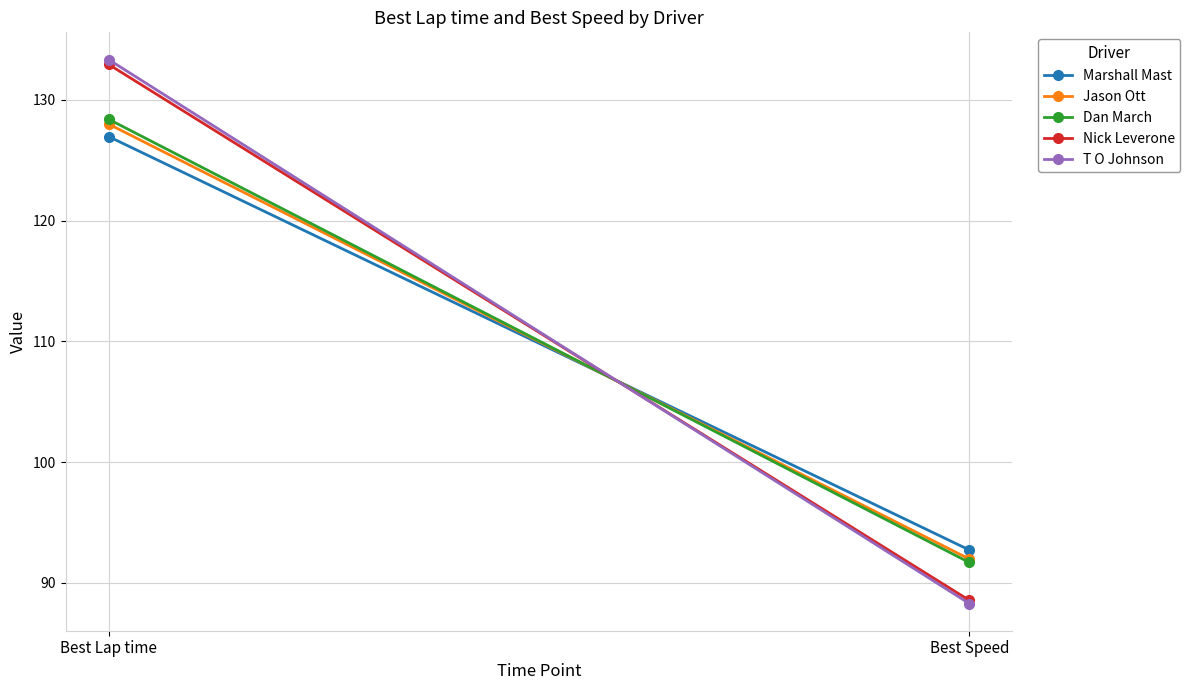

At how many categories does at least one series exceed 90?

2